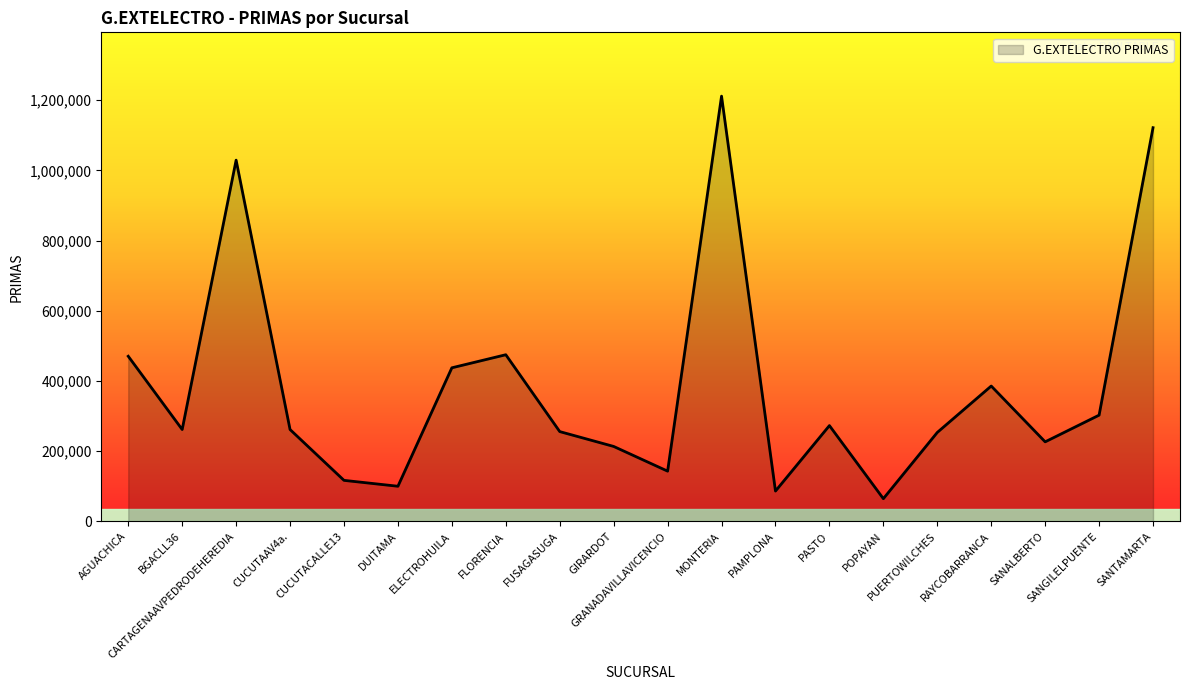

The value at PASTO is 273118. True or false?

True